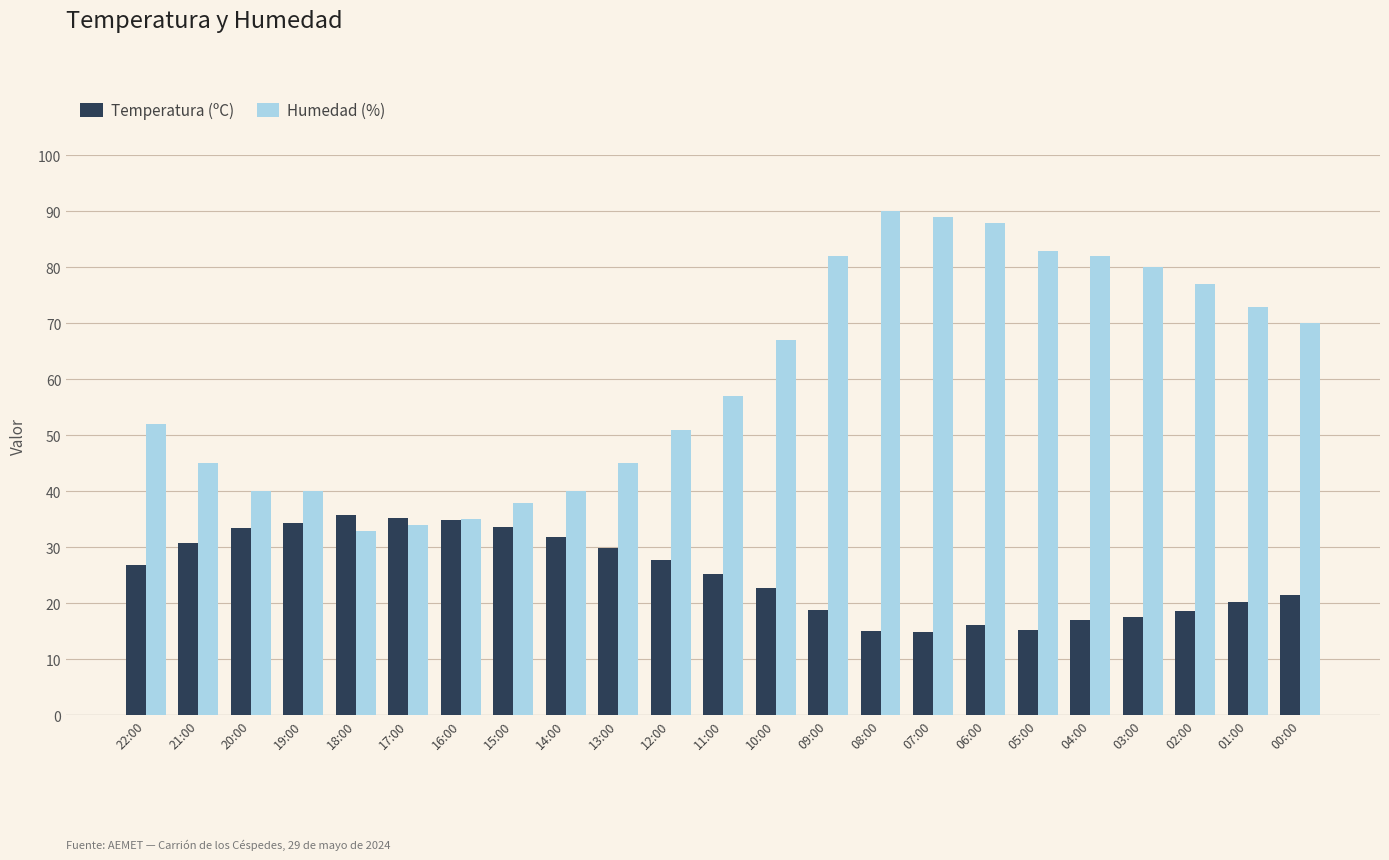

How many bars are there in total?

46